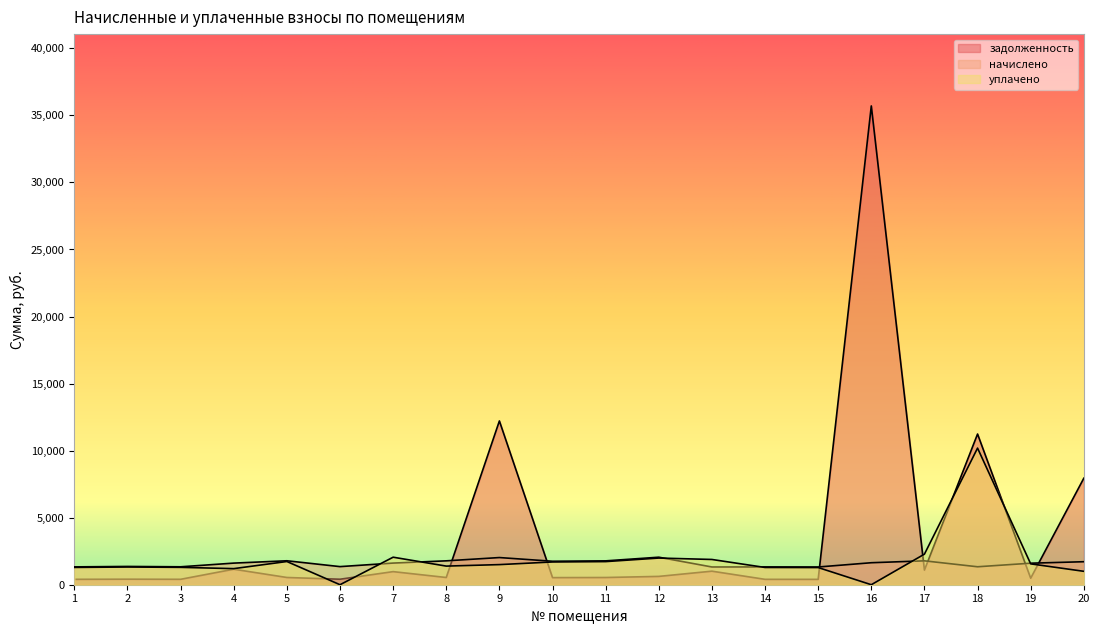

True or false: задолженность and начислено intersect in this chart.

True